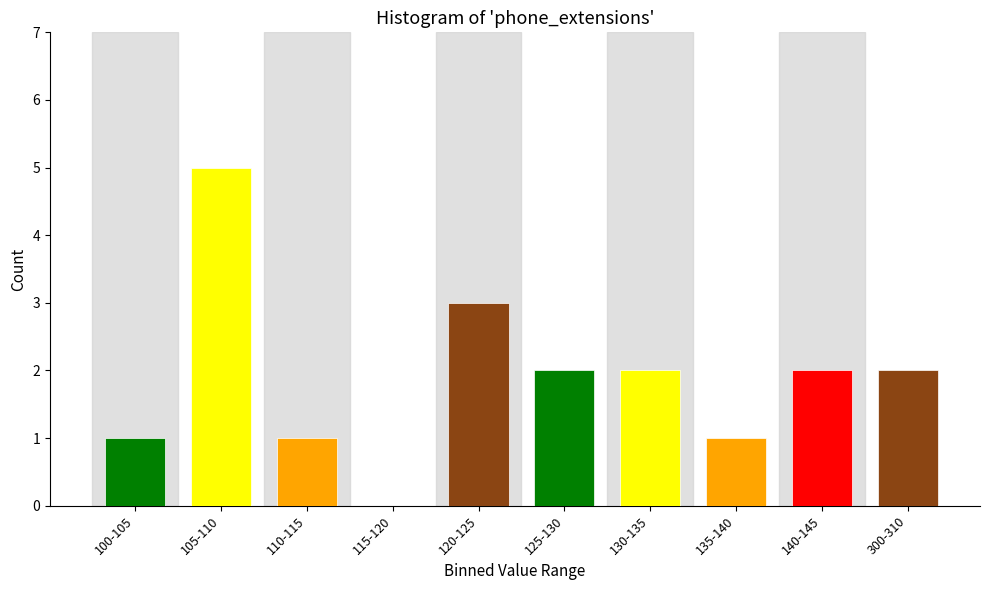

Reading left to right, extract all data points from this chart.

100-105=1	105-110=5	110-115=1	115-120=0	120-125=3	125-130=2	130-135=2	135-140=1	140-145=2	300-310=2